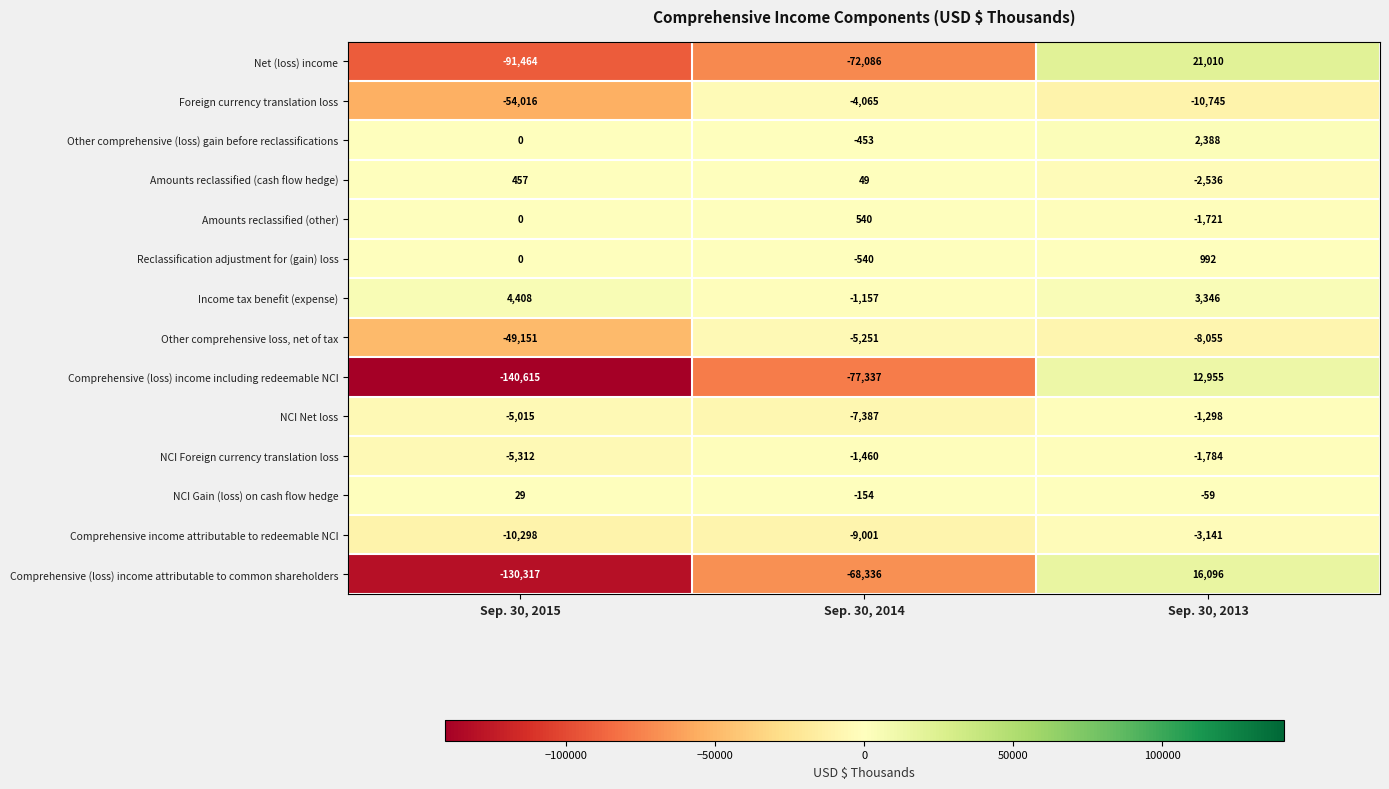

What is the spread (max minus min) of values at Sep. 30, 2015?

145023